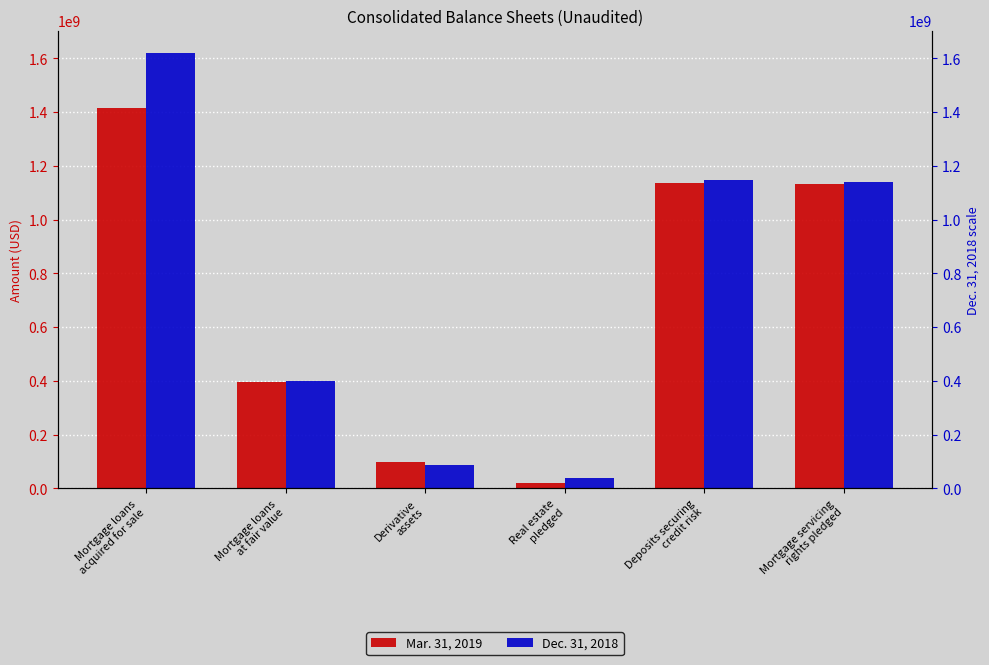

At how many categories does at least one series exceed 743200790?

3